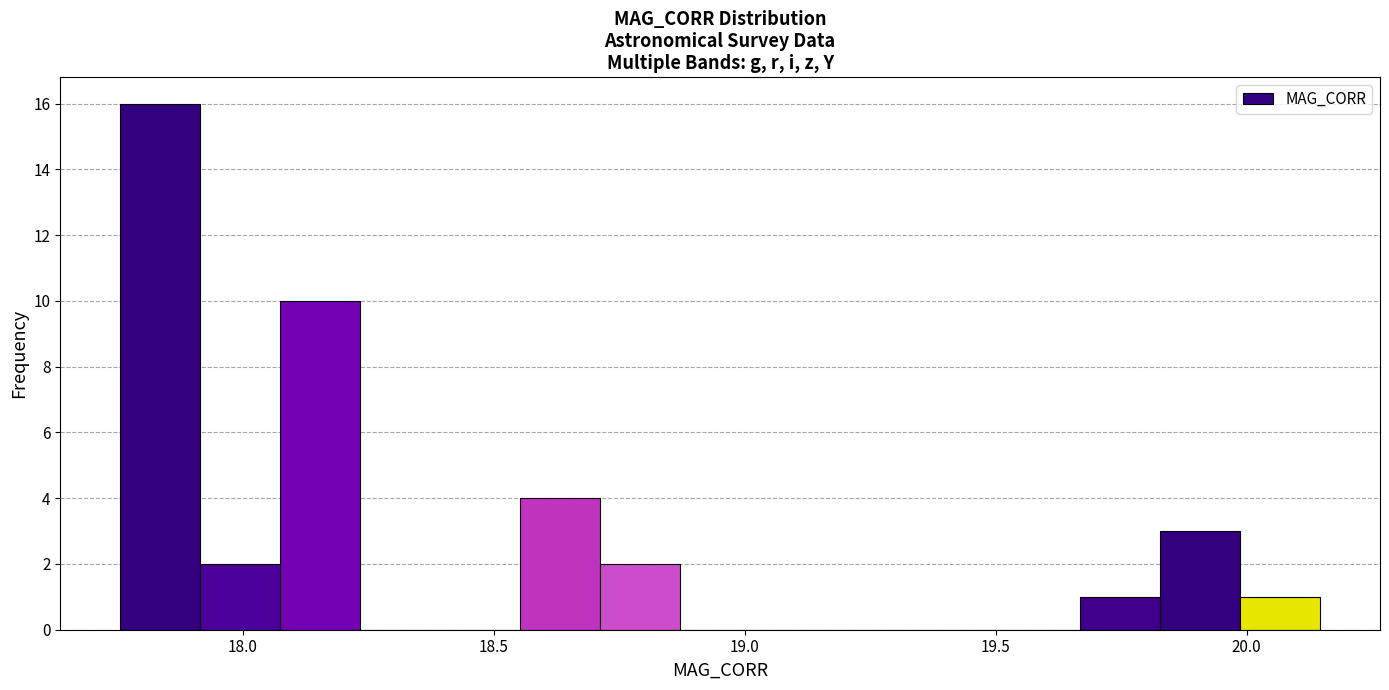

Around what value on the x-axis is the tallest bar? Give the approximate position of its centre, as read against the axis.

17.85